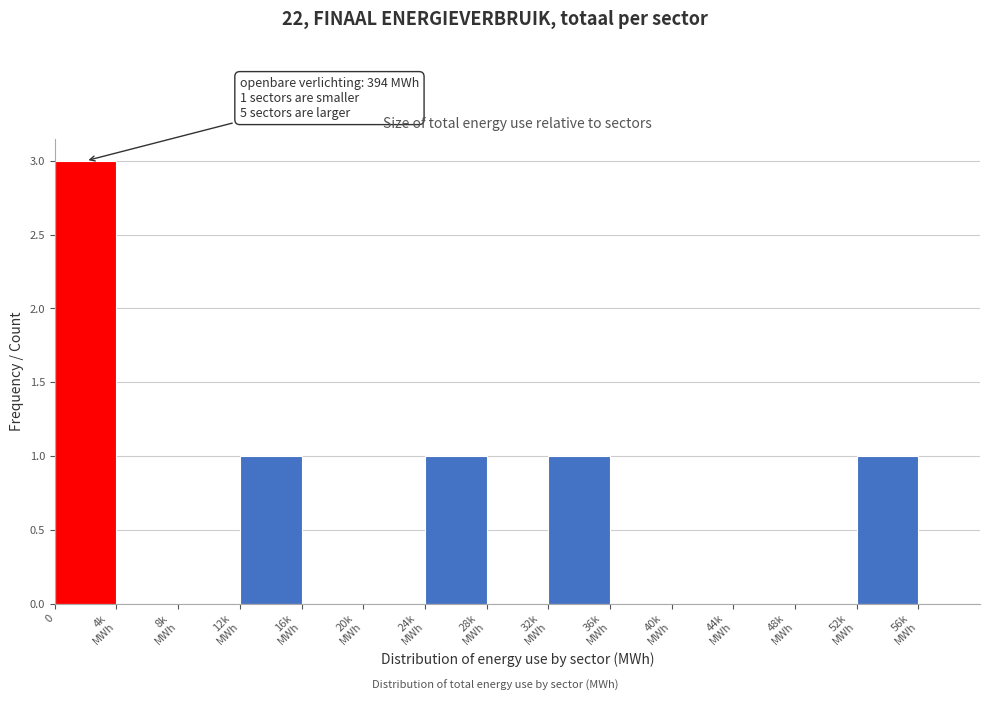

The chart shows a value of 5 at 0. True or false?

False